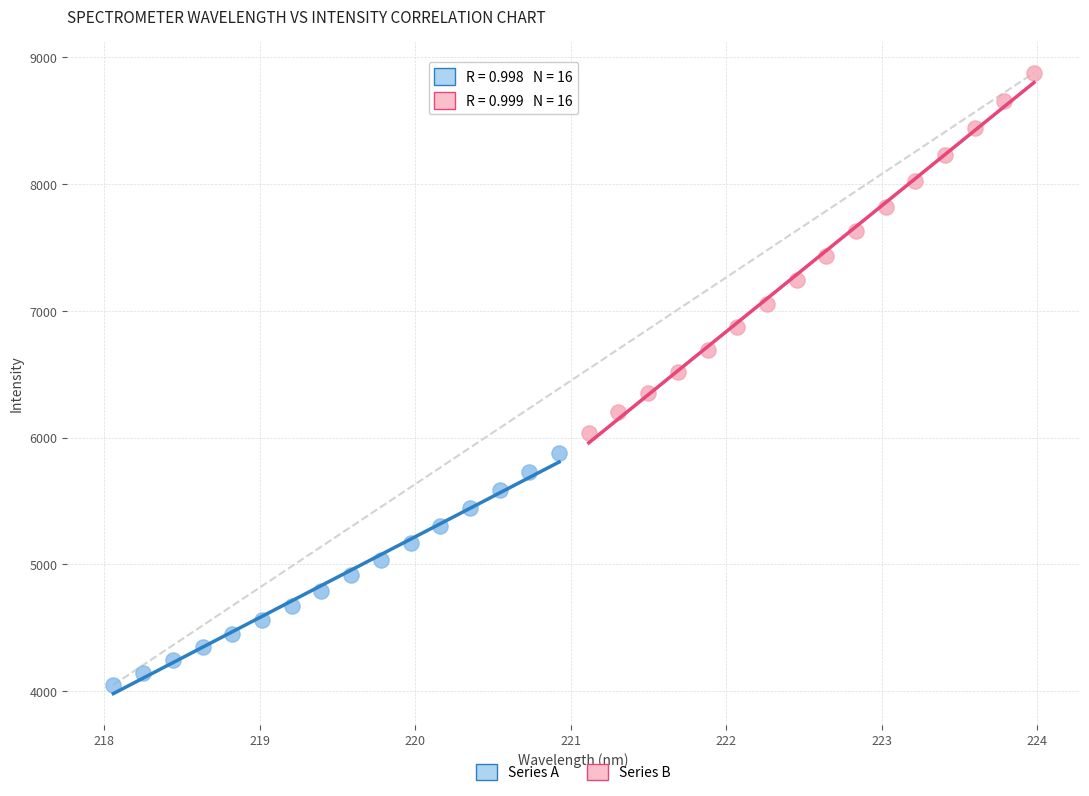

Which series contains the highest Y value?

Series B